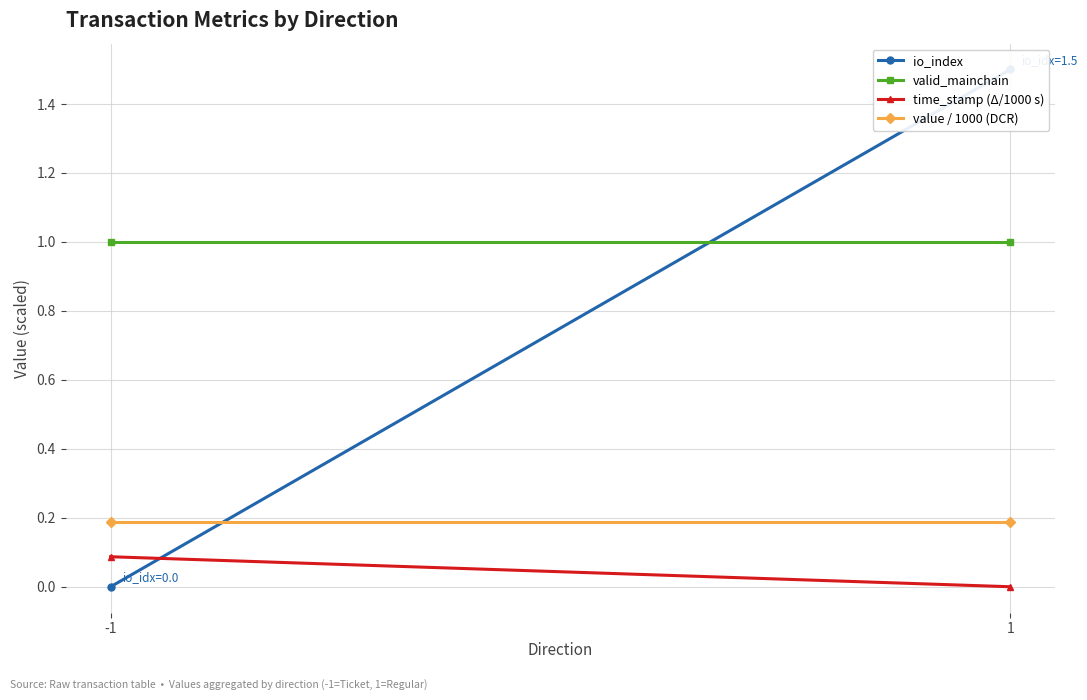

How many series are shown in this chart?

4